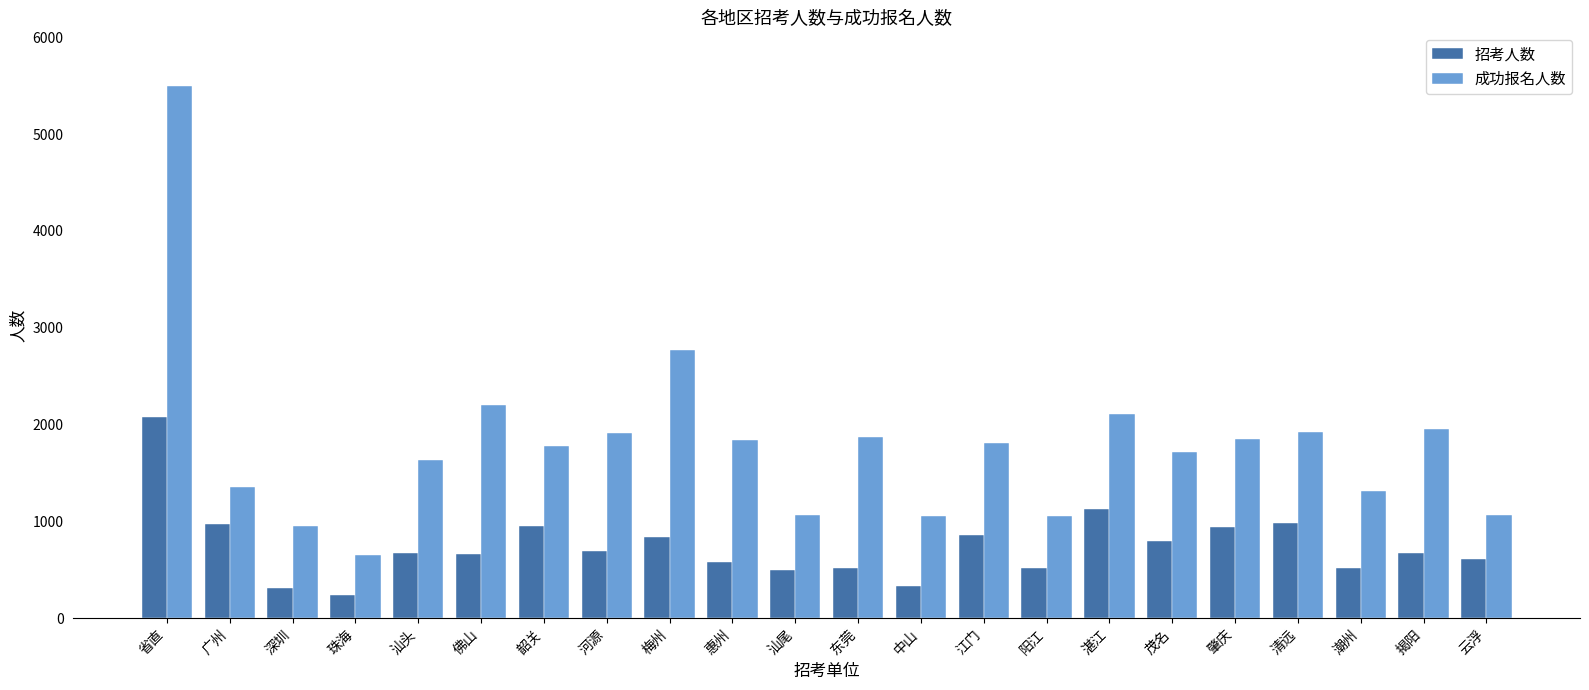

How many data points does each series have?

22